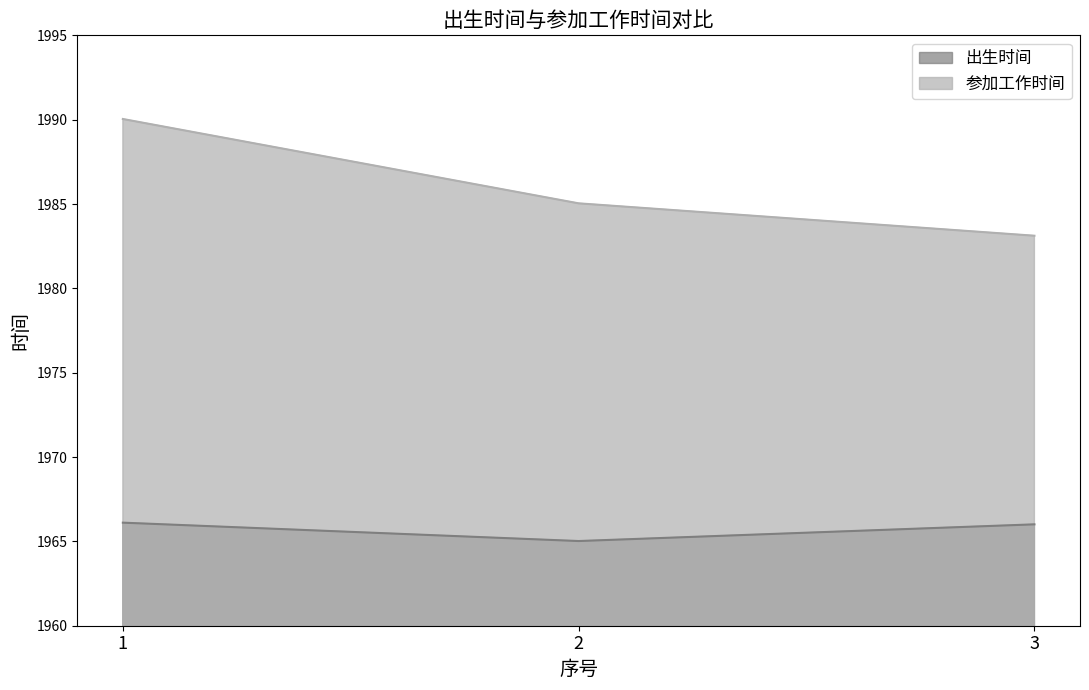

At which category does the chart reach its peak across all series?

1